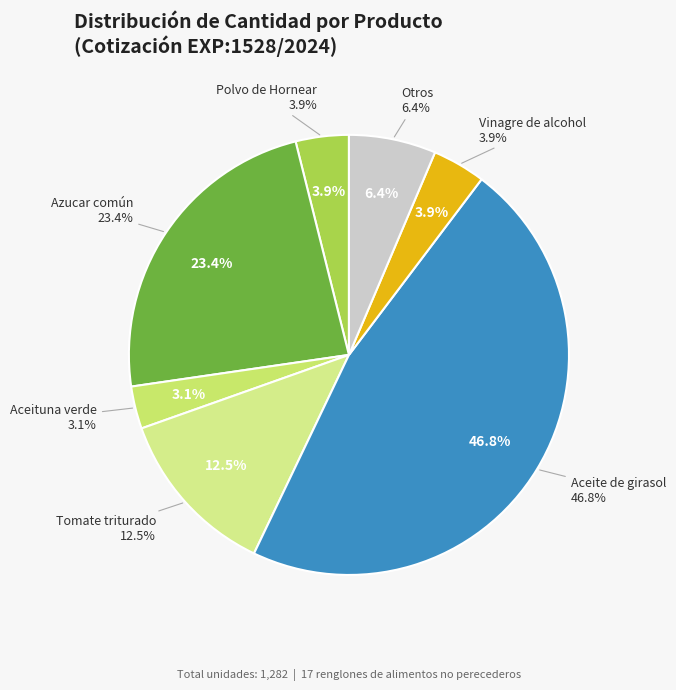

Which slice is the largest?

Aceite de girasol